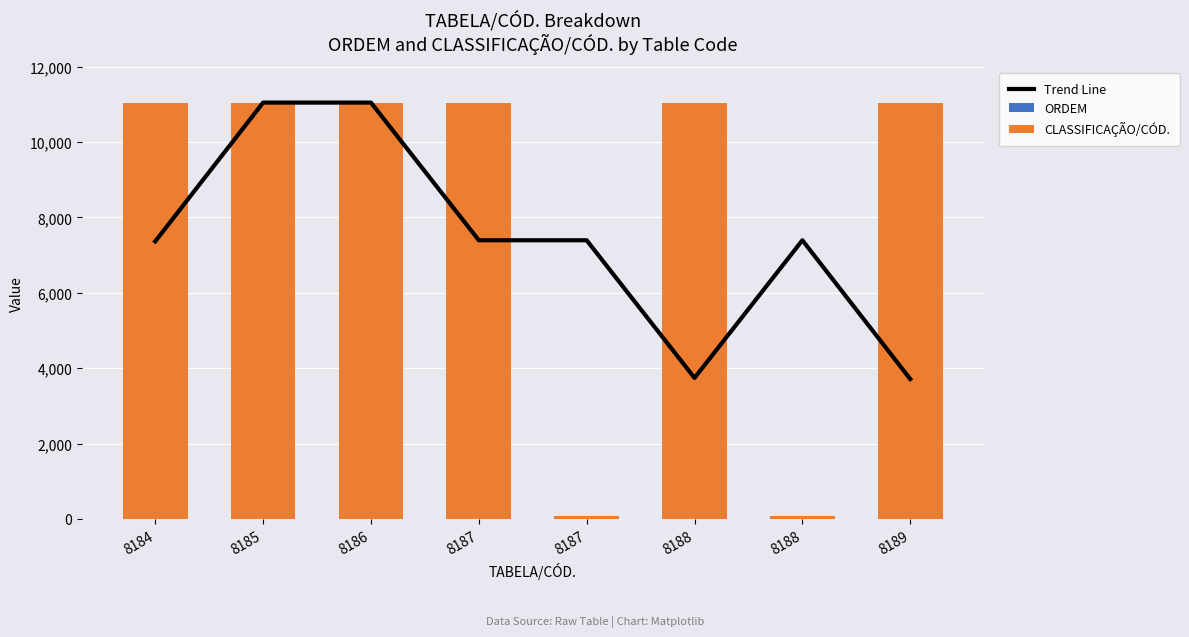

How many ORDEM values are between 1 and 2?

8